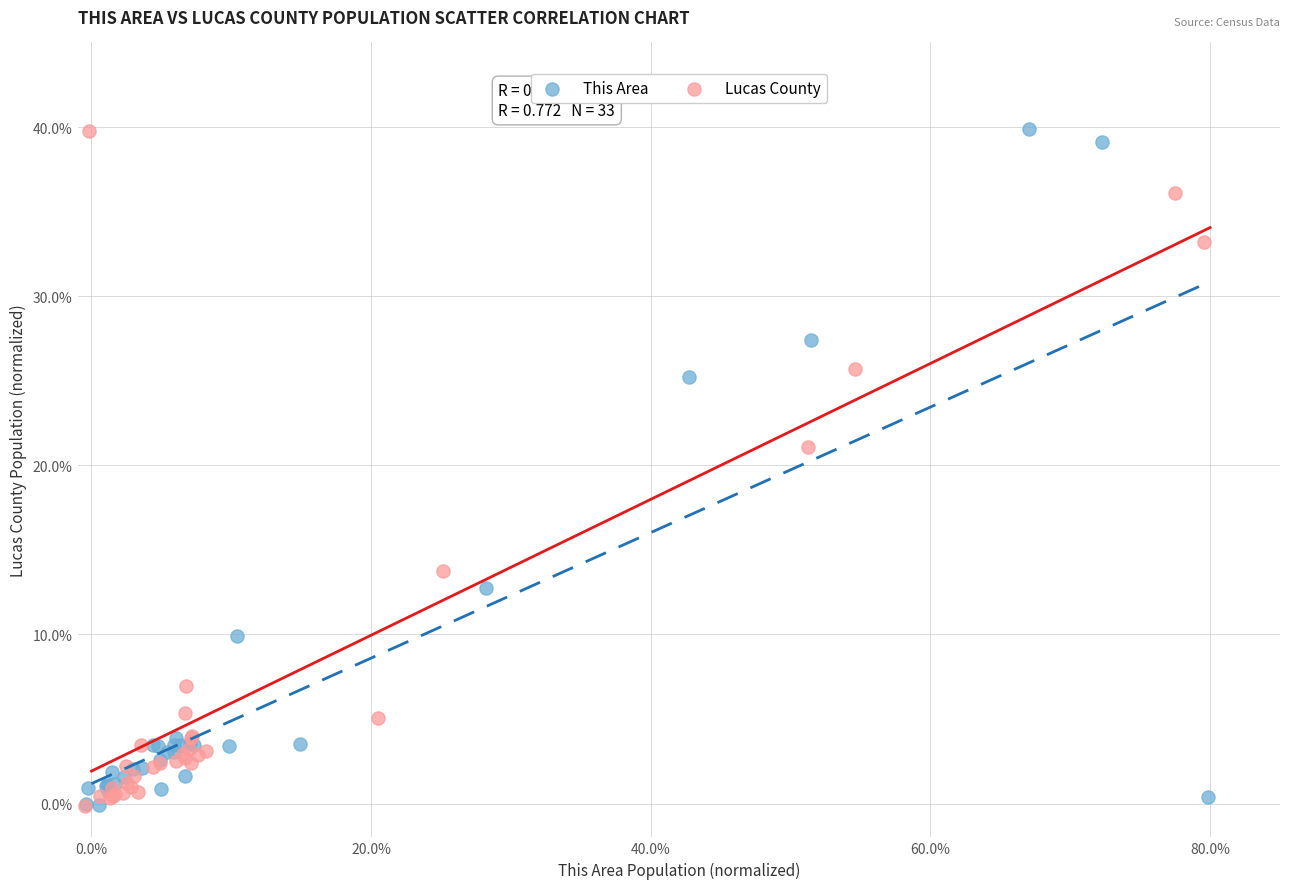

What are all the series names shown in the legend?

This Area, Lucas County